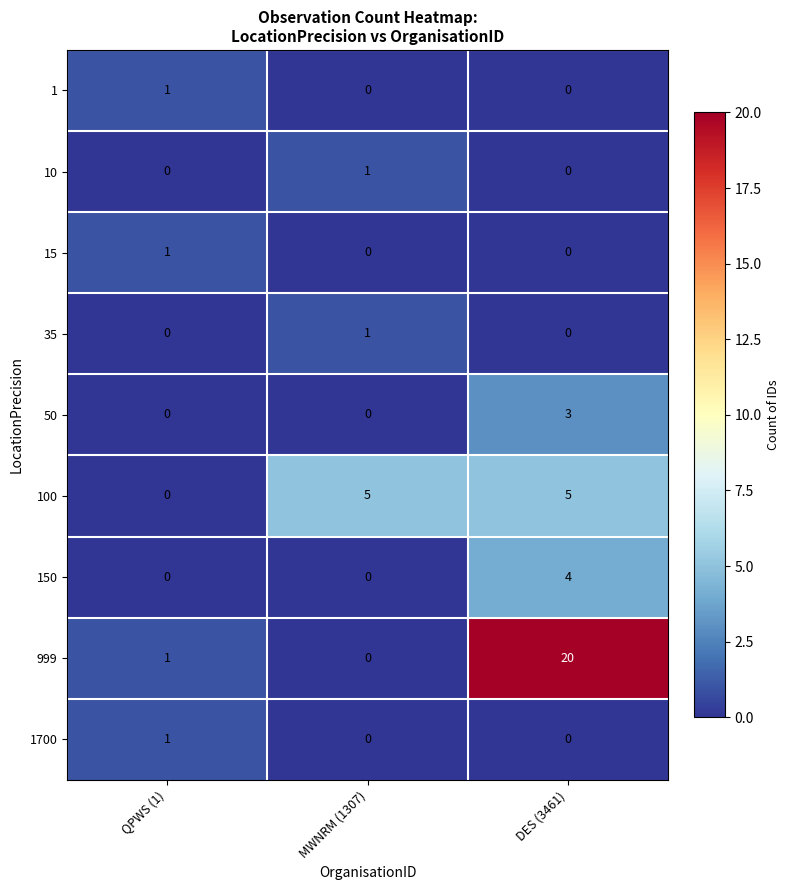

What is the average value of the 100 series?

3